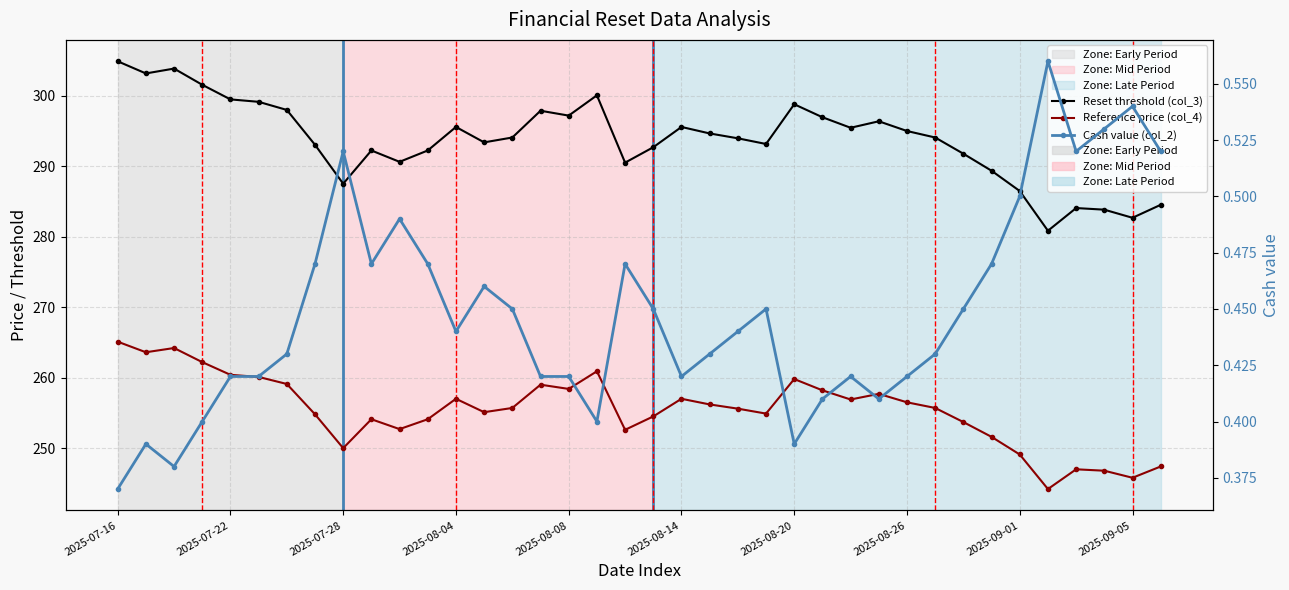

What are all the series names shown in the legend?

Reset threshold (col_3), Reference price (col_4), Cash value (col_2)